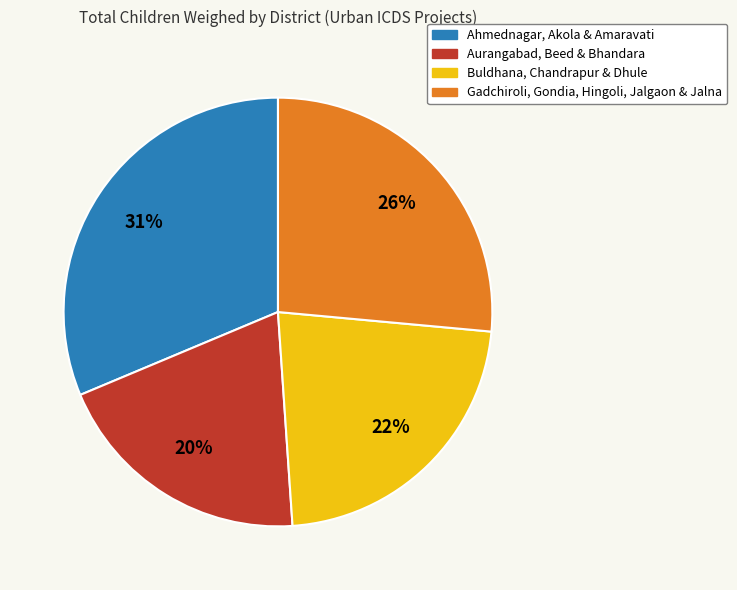

Count the number of slices in the pie.

4